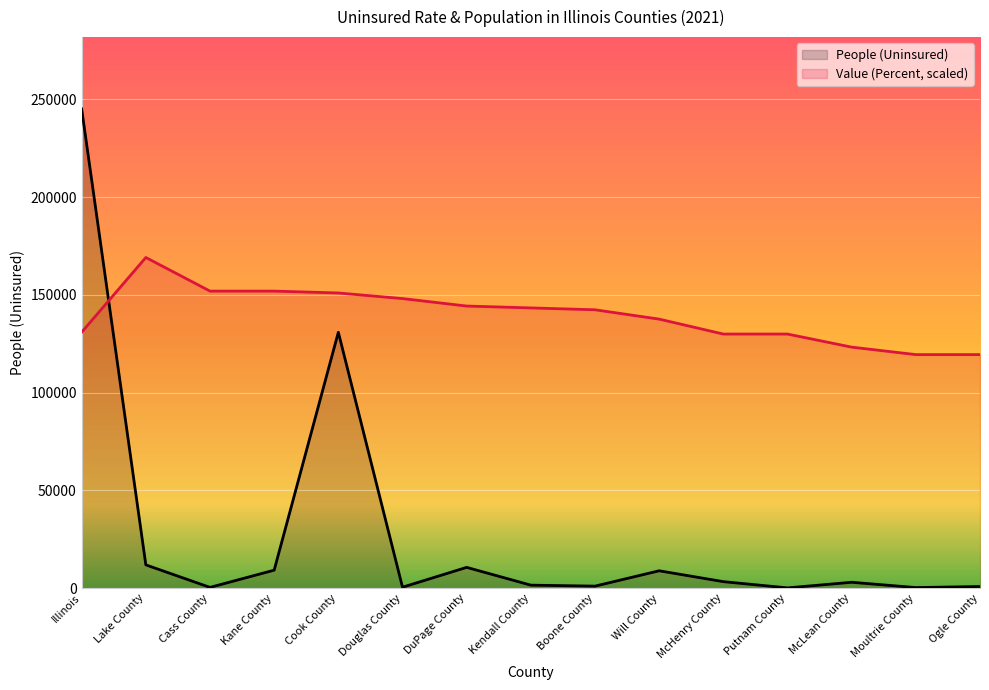

How many lines are shown in the chart?

2